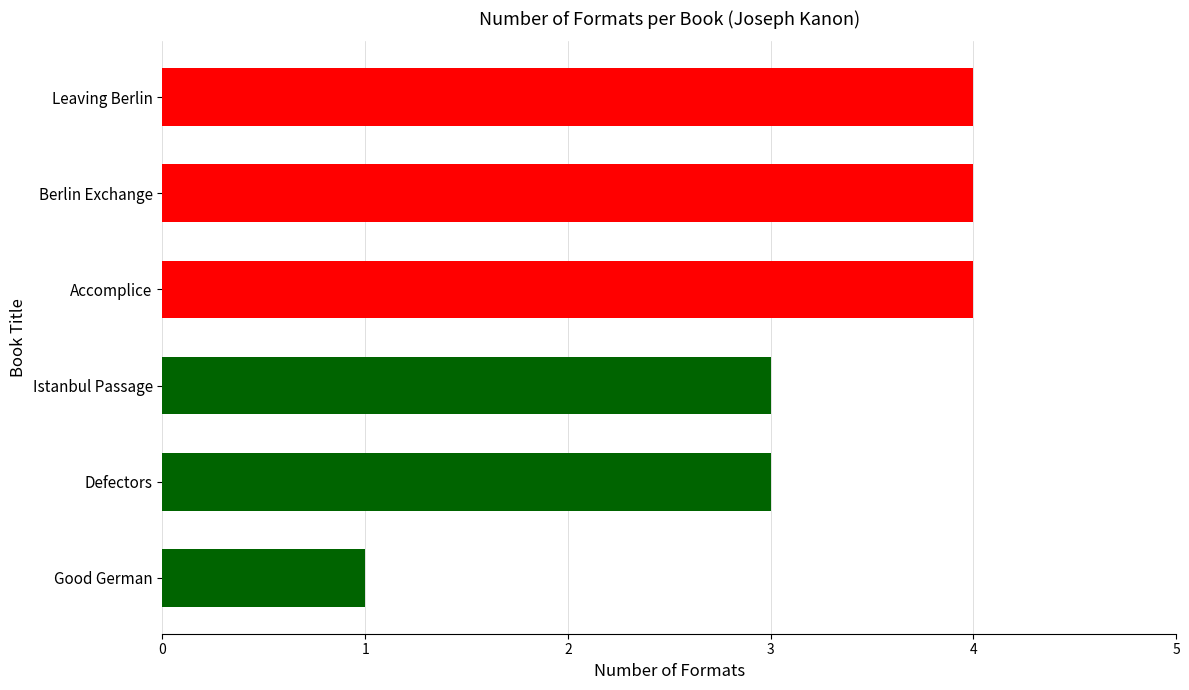

What is the greatest value displayed?

4